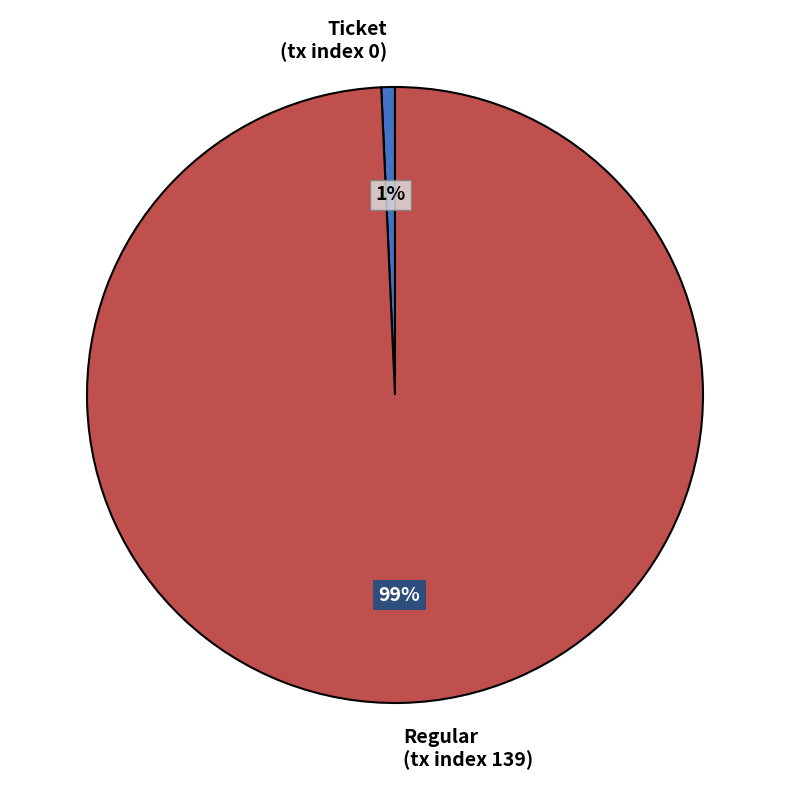

What is the largest slice in the pie chart?

Regular (tx index 139)